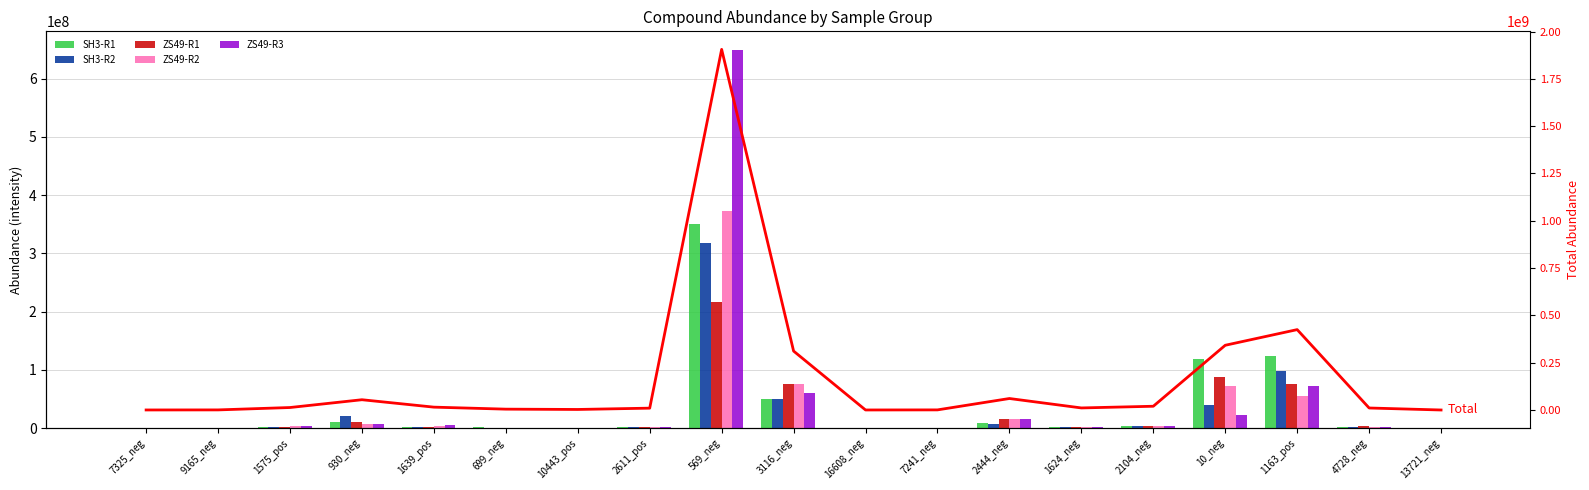

What is the difference between the ZS49-R2 values at 2104_neg and 1163_pos?

51455687.9